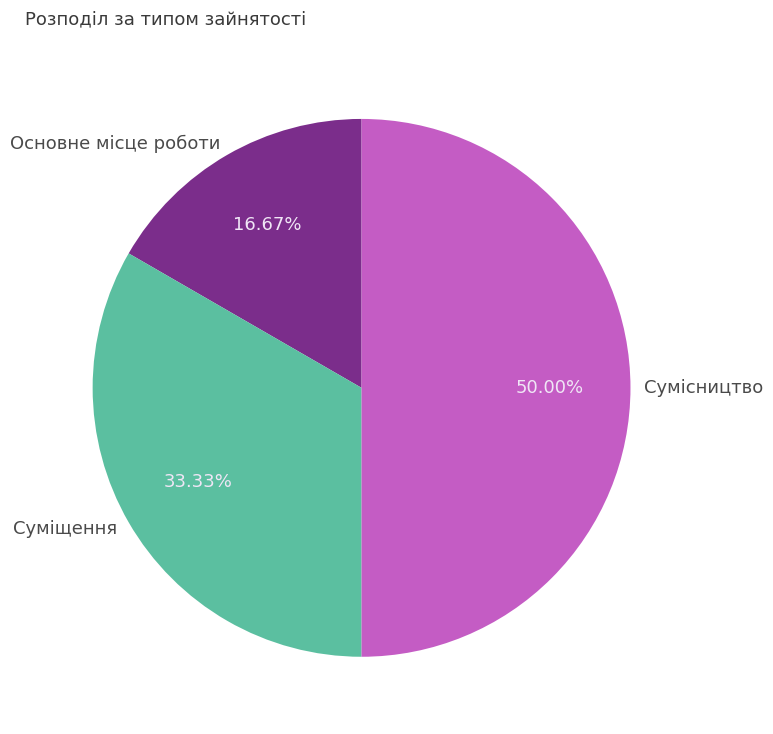

Approximately how many times larger is the value at Суміщення compared to Основне місце роботи?

2.0